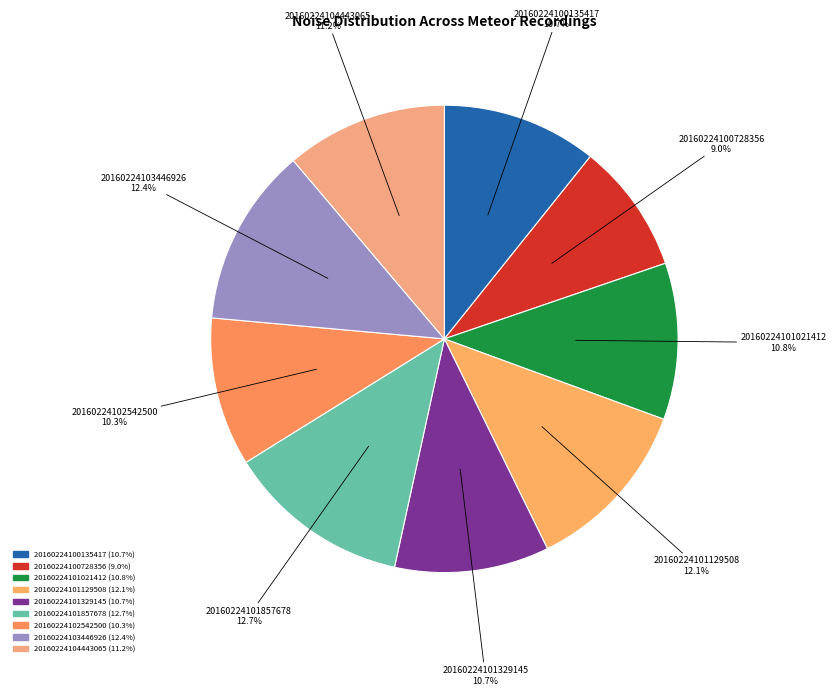

To the nearest percent, what percentage of the pie is 20160224102542500?

10%